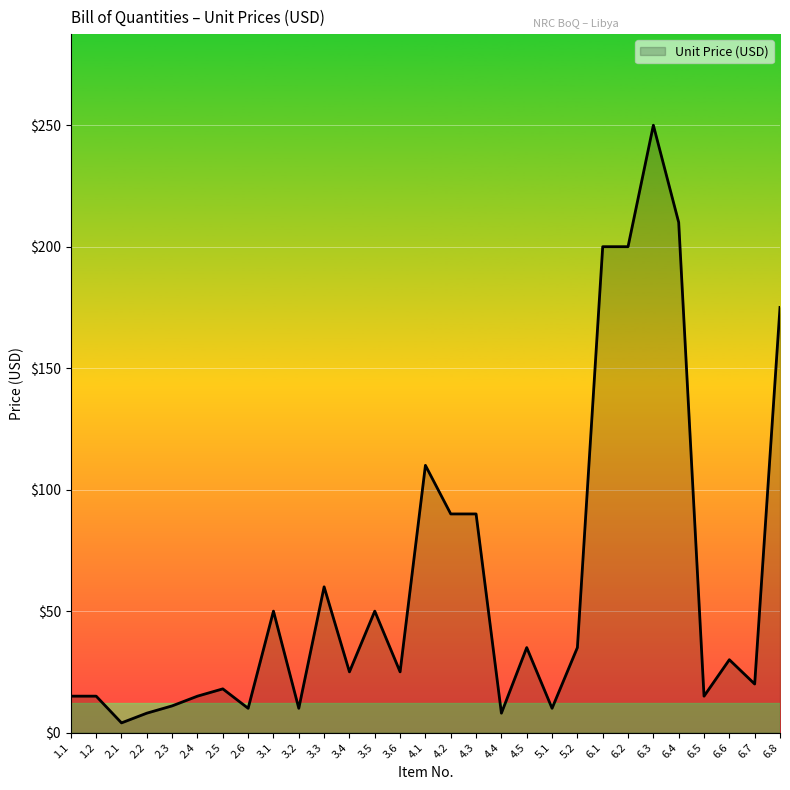

Which label corresponds to the largest value in the chart?

6.3